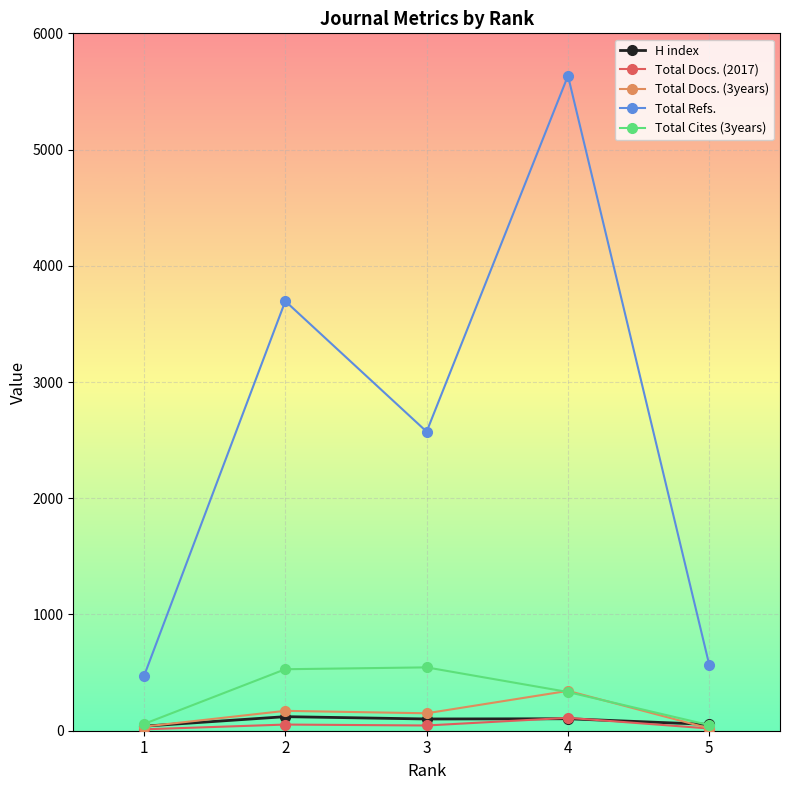

Which series has the largest total across all categories?

Total Refs.